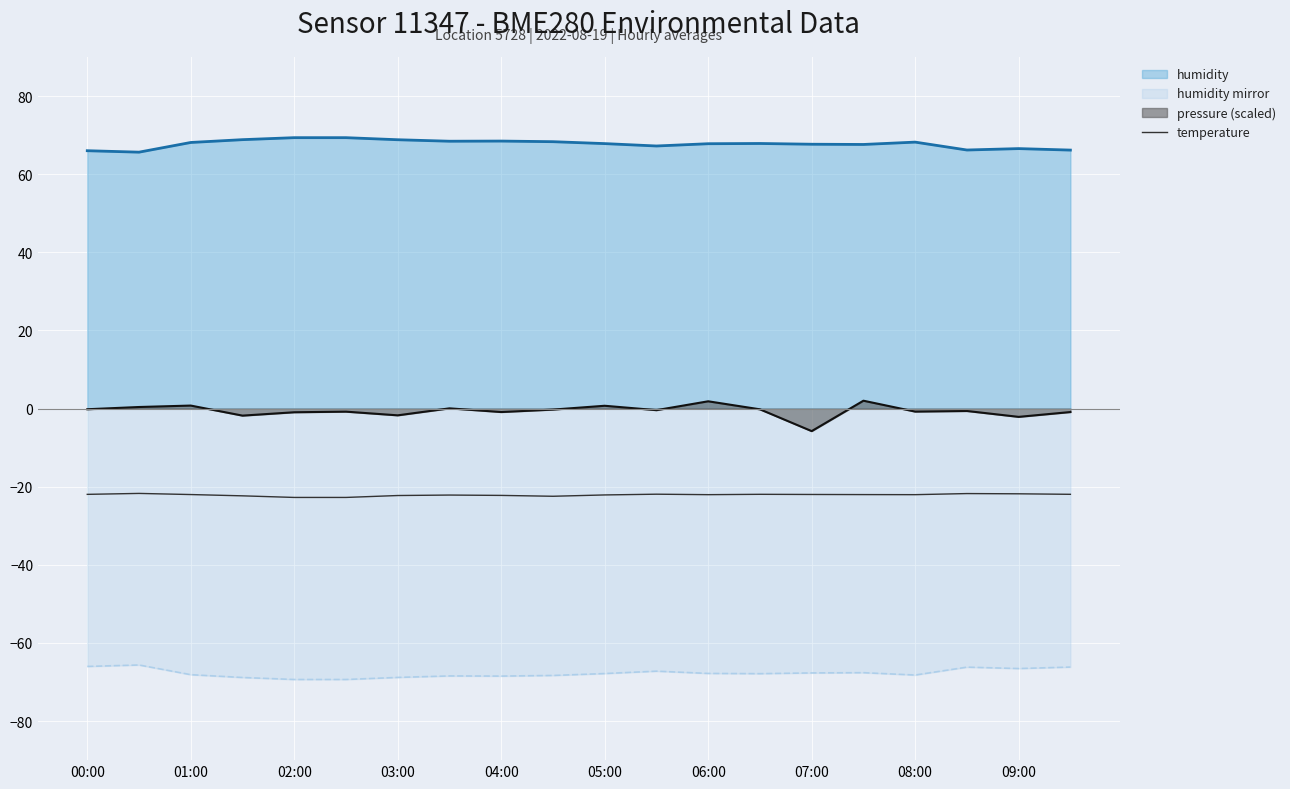

Rank the series by their average value, from highest to lowest.

humidity, pressure (scaled), temperature, humidity mirror